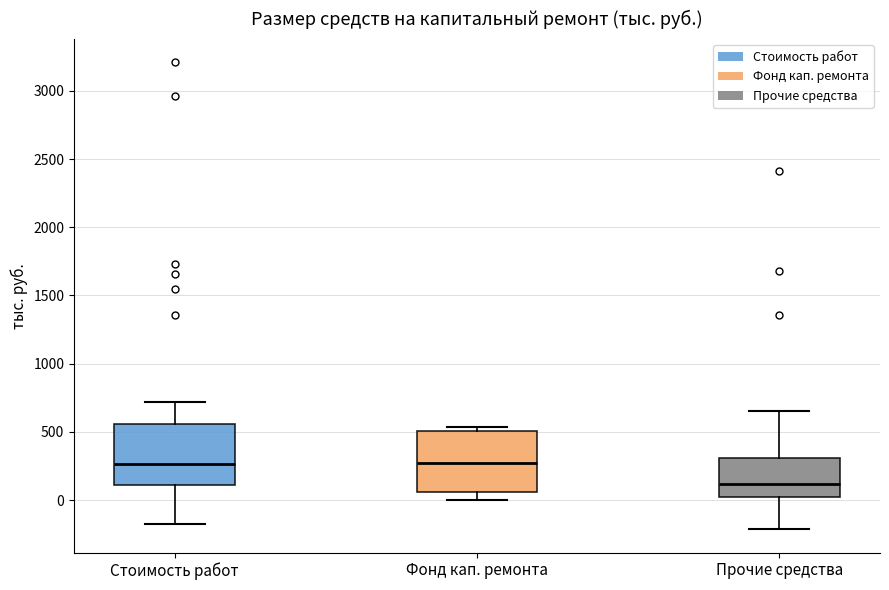

Reading left to right, read every box against the y-axis: the position of its median line, the range the box covers, and the ends of its whiskers. The values are not printed on the chart, so give them approximately, as read against the axis.

Стоимость работ: median 250, box 100 to 550, whiskers -200 to 700
Фонд кап. ремонта: median 250, box 50 to 500, whiskers 0 to 550
Прочие средства: median 100, box 0 to 300, whiskers -200 to 650